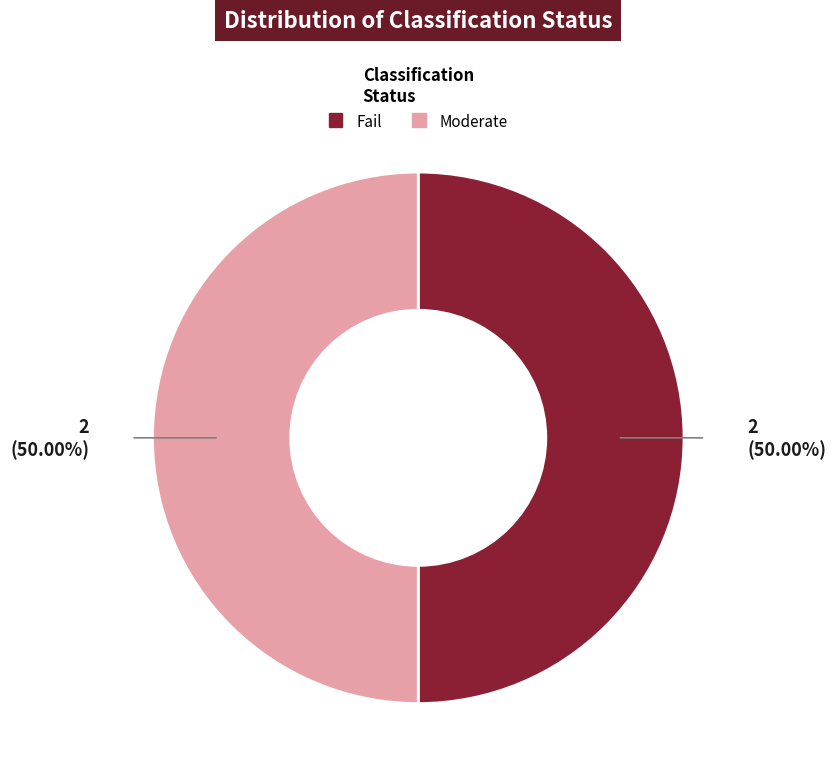

Is the sum of Moderate and Fail greater than half?

Yes